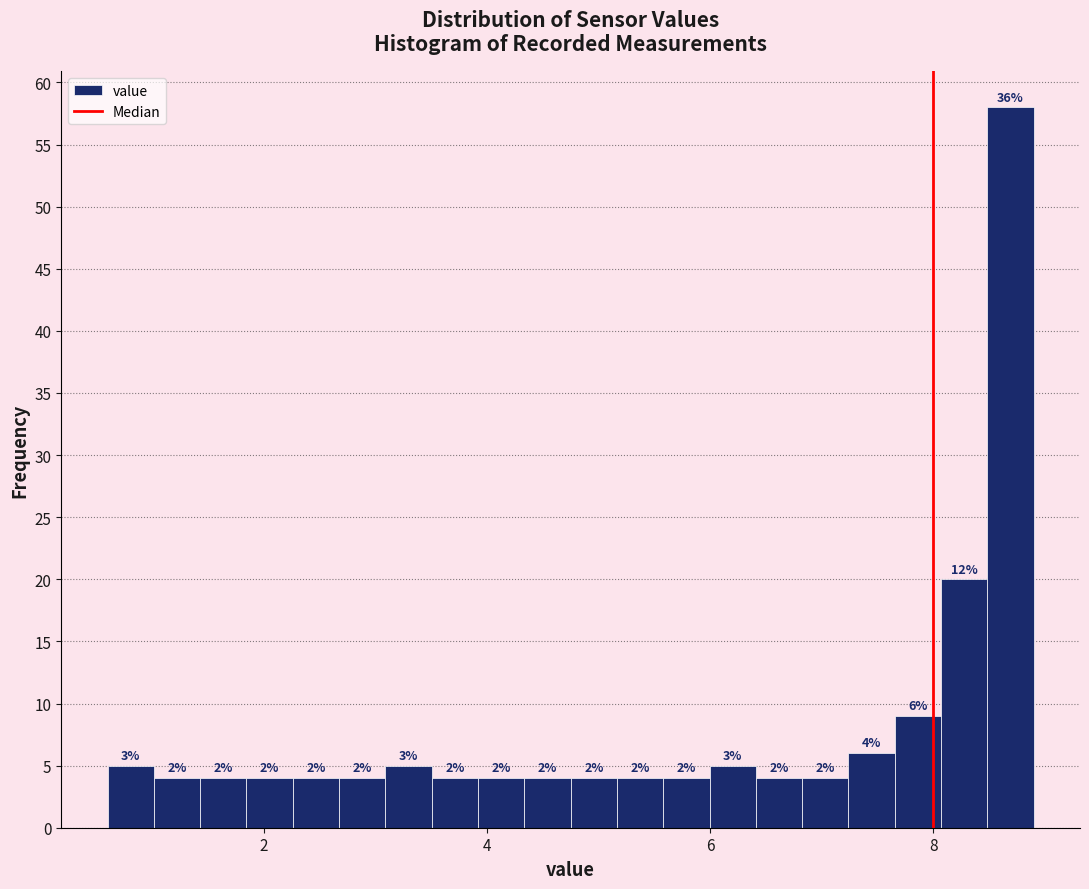

Around what value on the x-axis is the tallest bar? Give the approximate position of its centre, as read against the axis.

8.6